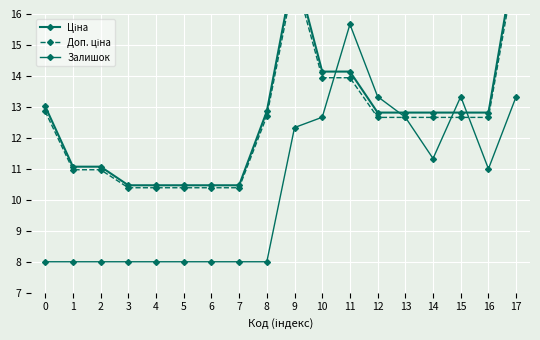

At which label does Ціна reach its peak?

17